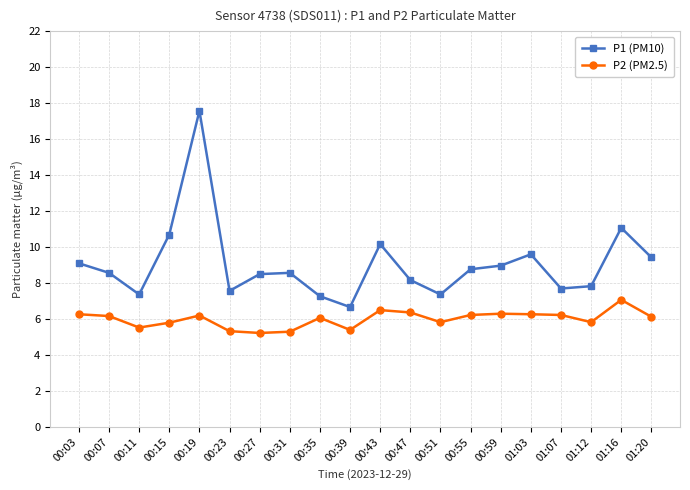

Rank the series by their maximum value, from highest to lowest.

P1 (PM10), P2 (PM2.5)